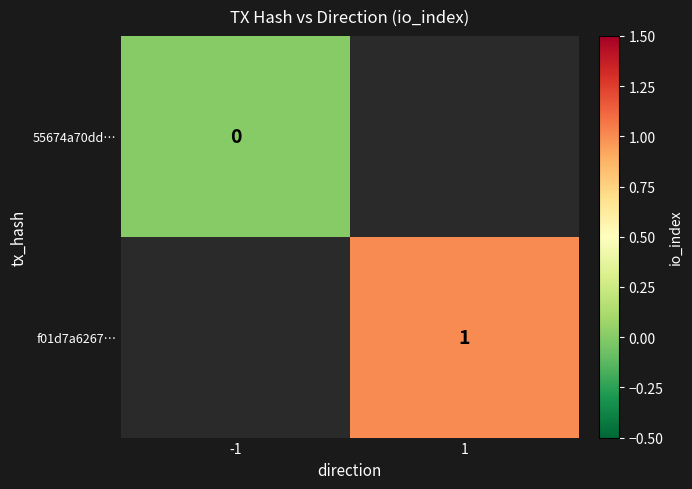

The value of f01d7a6267… at 1 is 1.3. True or false?

False